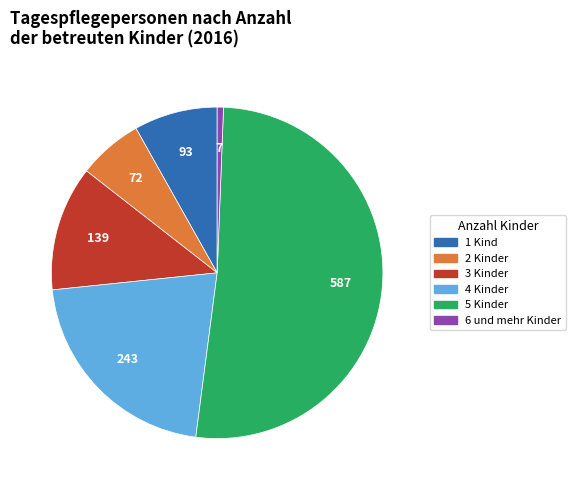

Which slice is the smallest?

6 und mehr Kinder